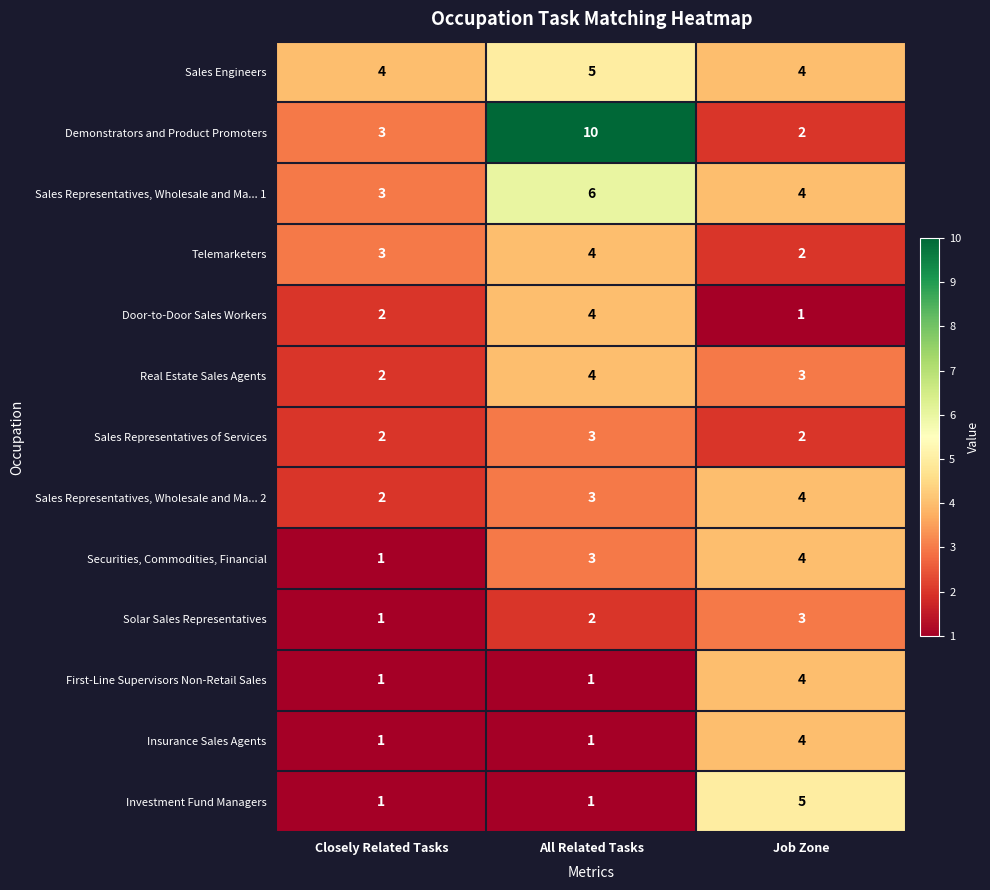

How many Securities, Commodities, Financial values are between 1 and 4?

3